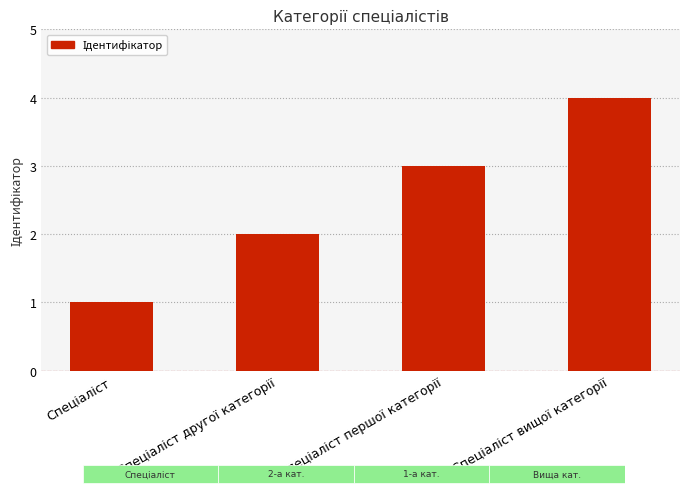

What is the ratio of the value at Спеціаліст to the value at Спеціаліст першої категорії?

0.3